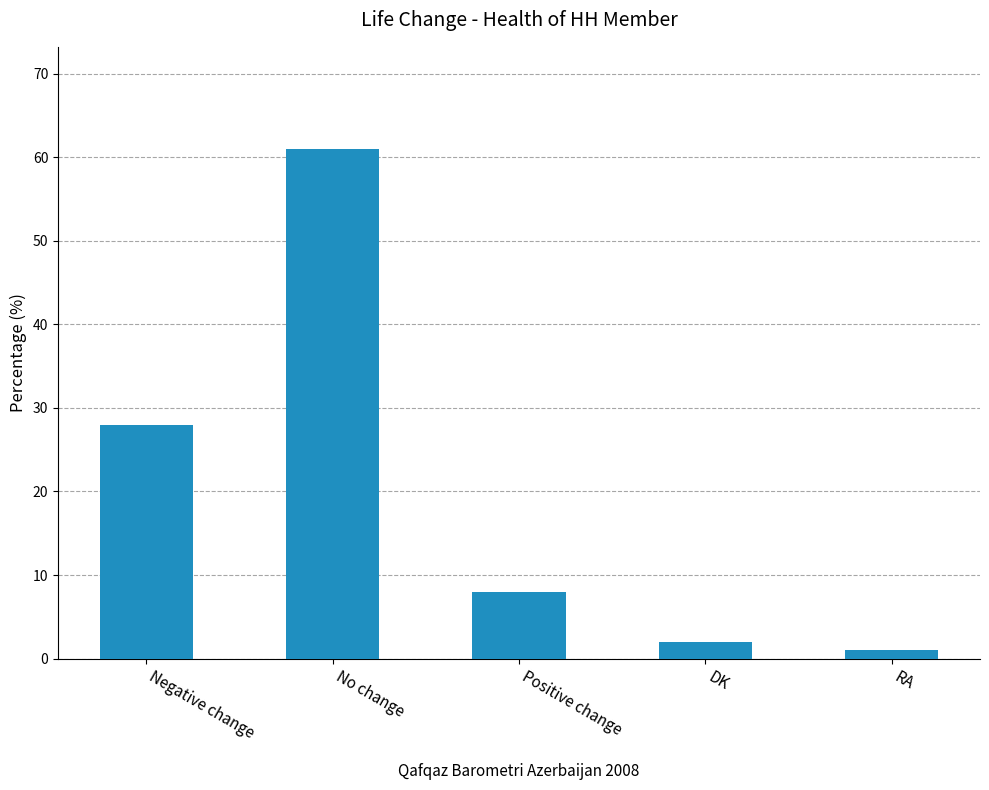

Reading left to right, transcribe all the data shown in this chart.

28	61	8	2	1